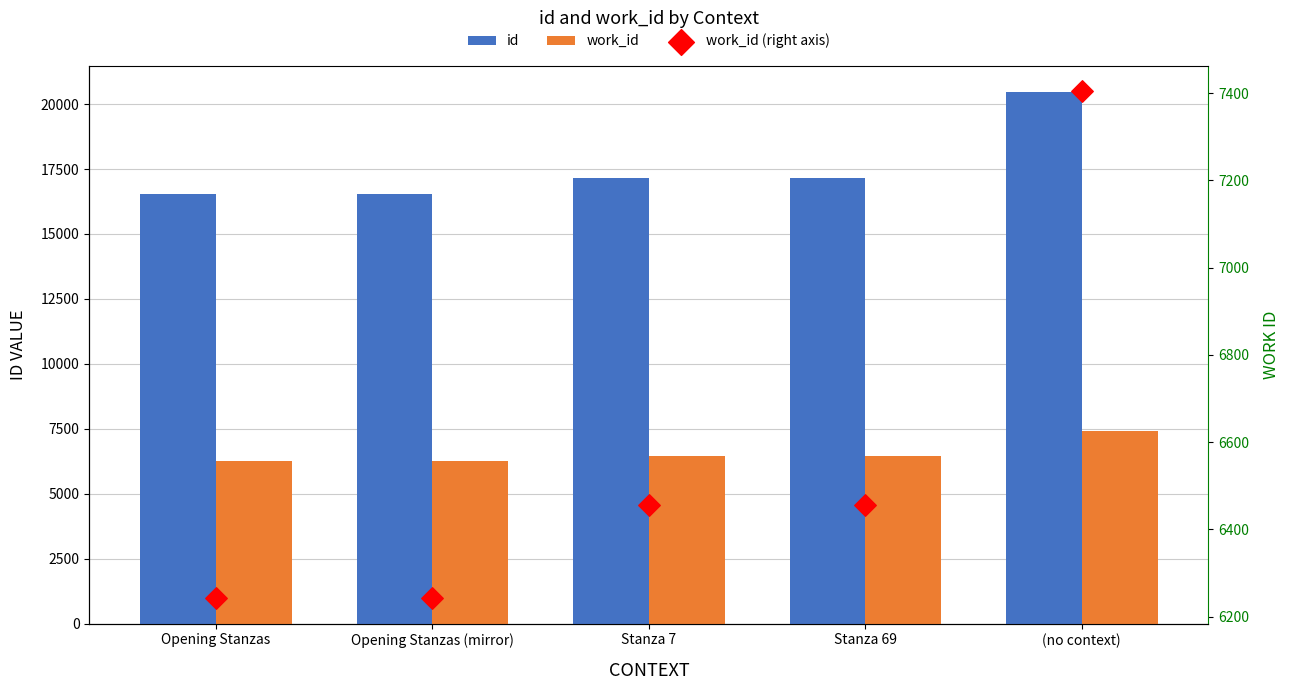

At which category is the sum across all series the highest?

(no context)